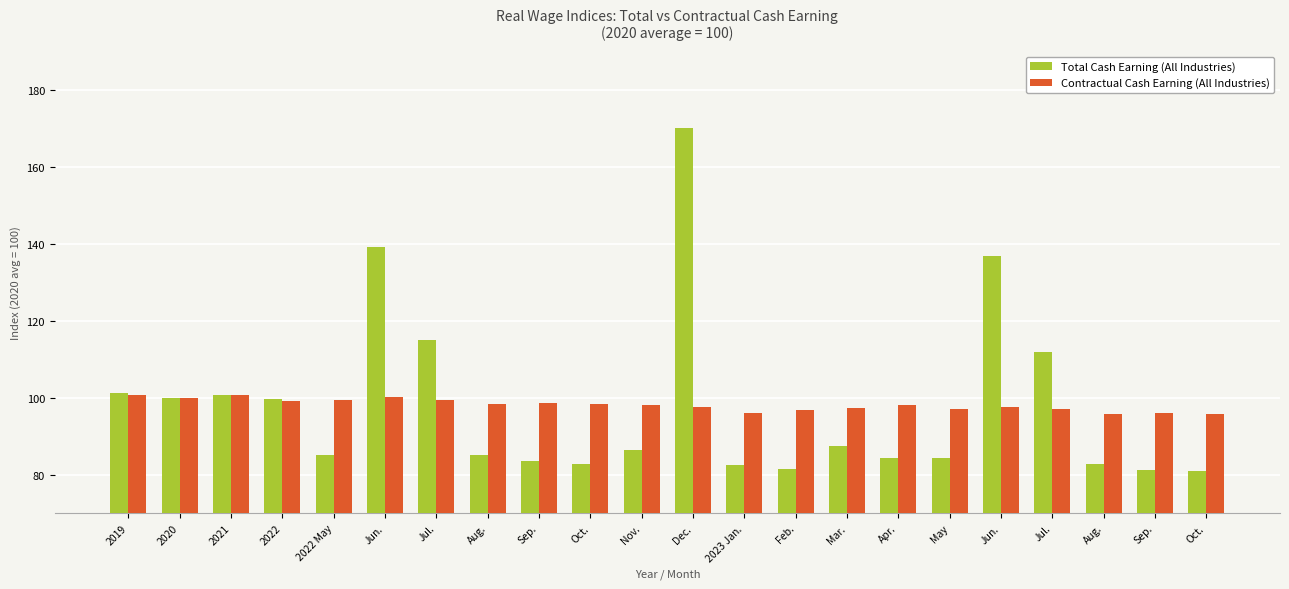

What are all the series names shown in the legend?

Total Cash Earning (All Industries), Contractual Cash Earning (All Industries)